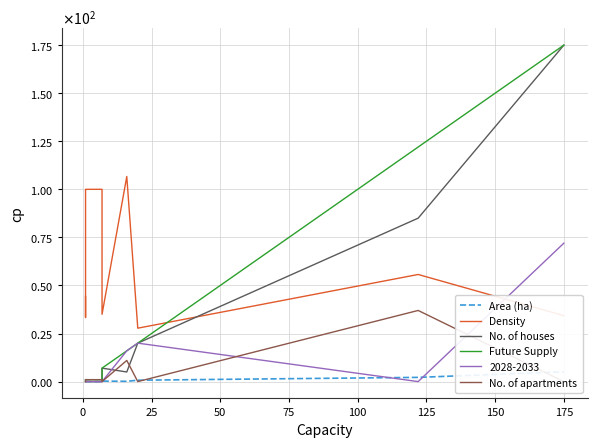

Does the chart display data point markers on the line(s)?

No